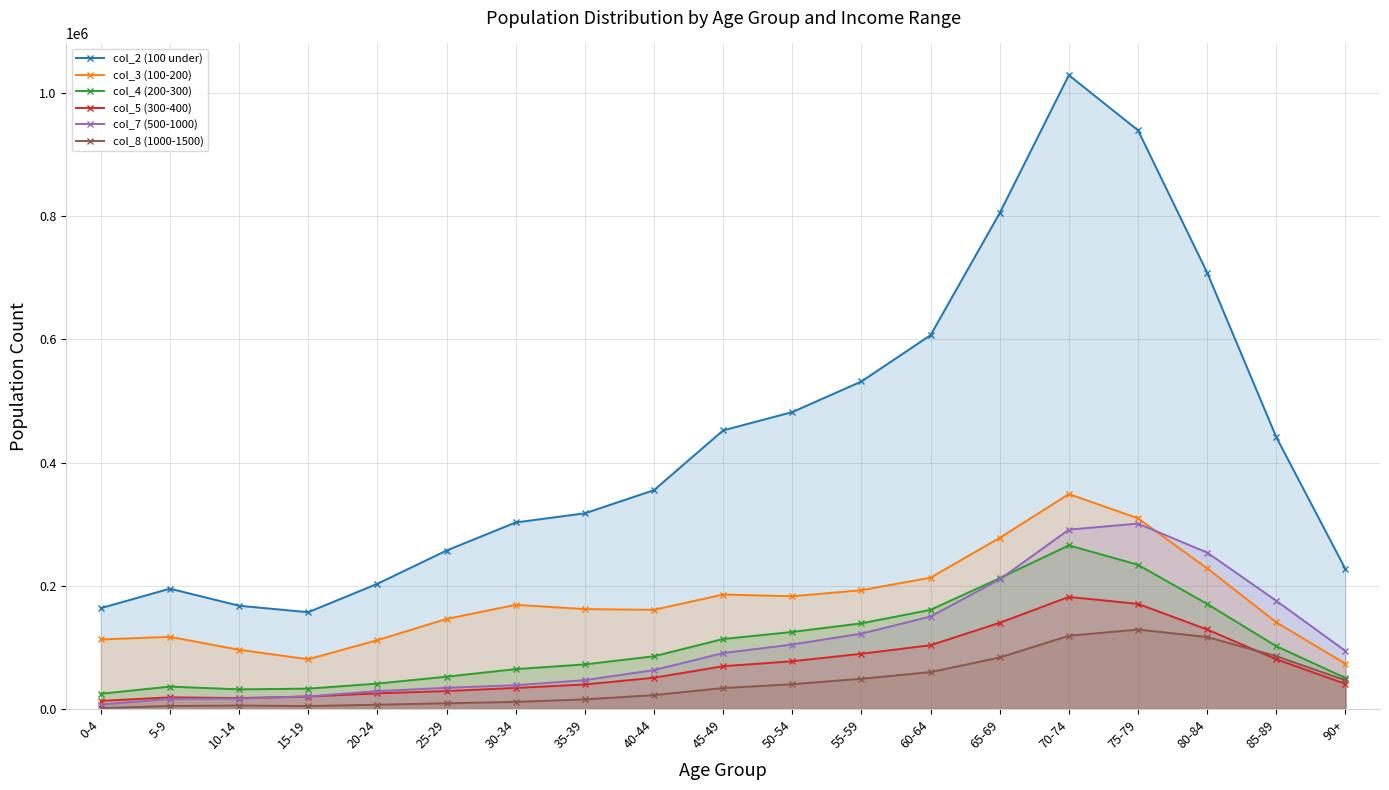

True or false: col_2 (100 under) and col_7 (500-1000) intersect in this chart.

False